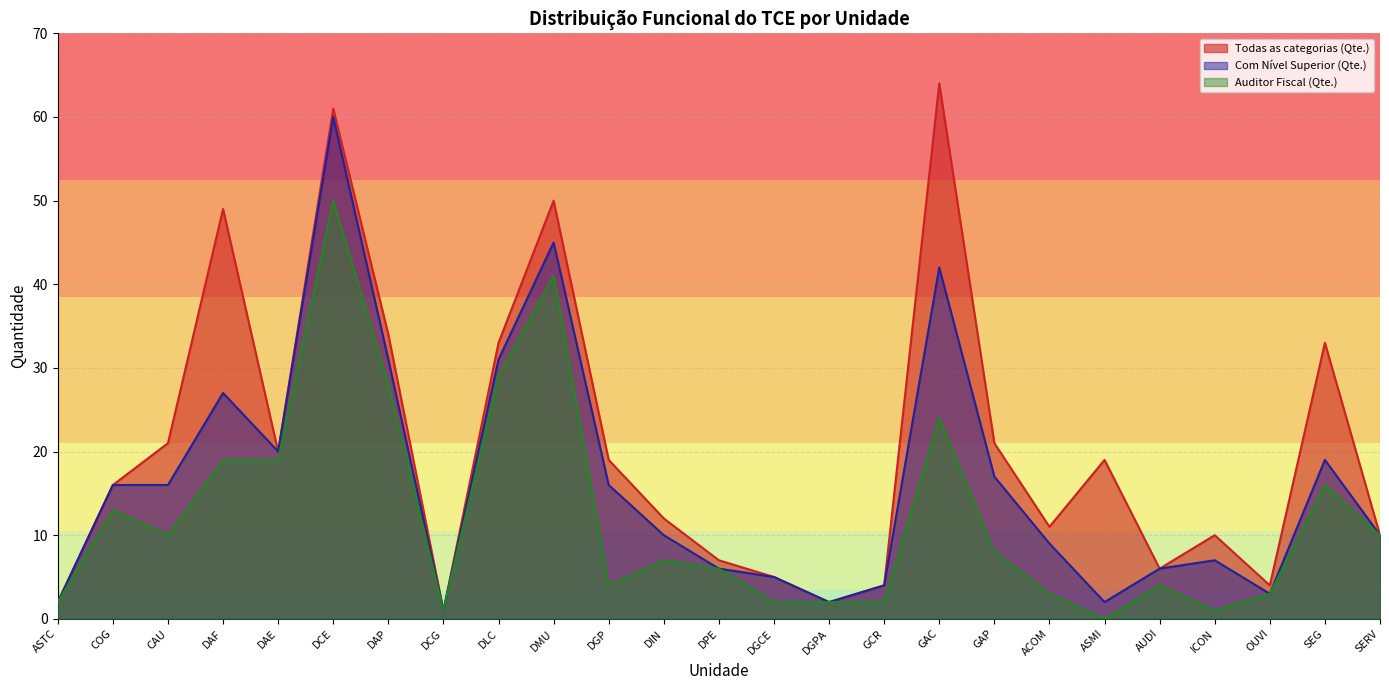

At which category does Com Nível Superior (Qte.) reach its first local peak?

DAF